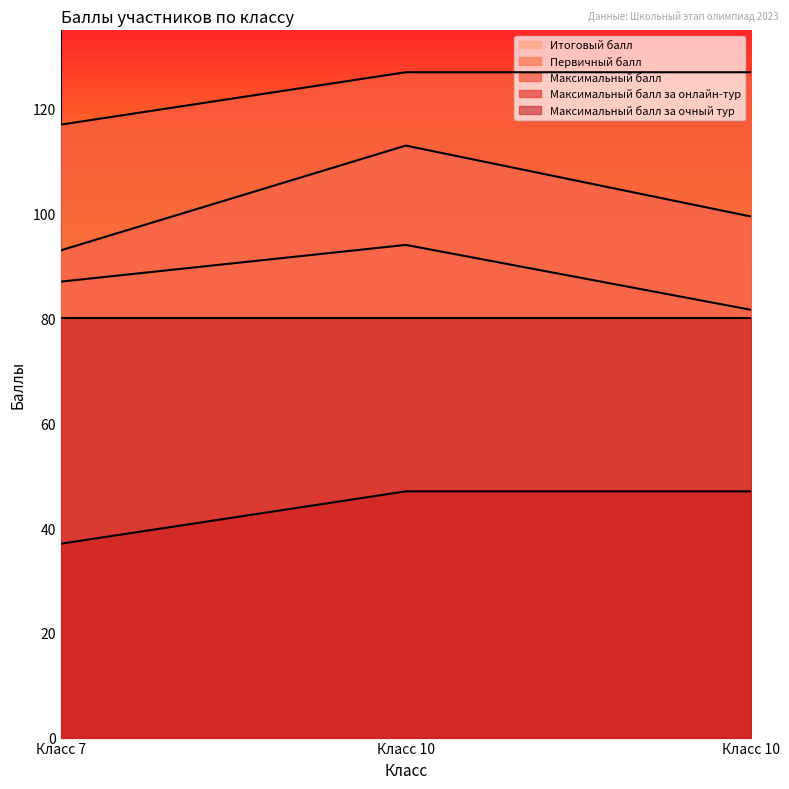

Is the value of Итоговый балл at Класс 7 greater than the value of Максимальный балл за онлайн-тур at Класс 10?

Yes